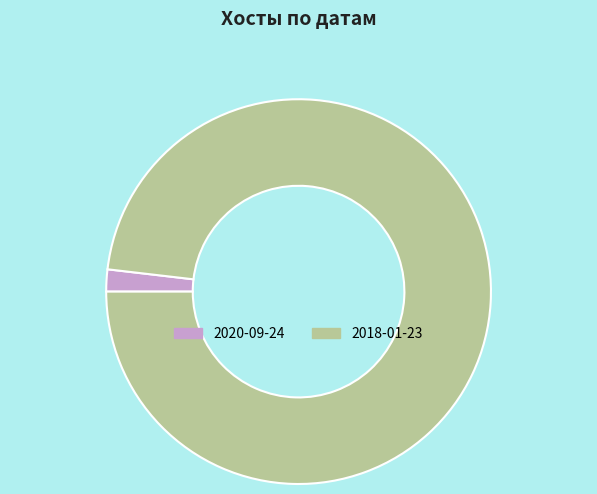

Is there any slice that represents more than half of the pie?

Yes